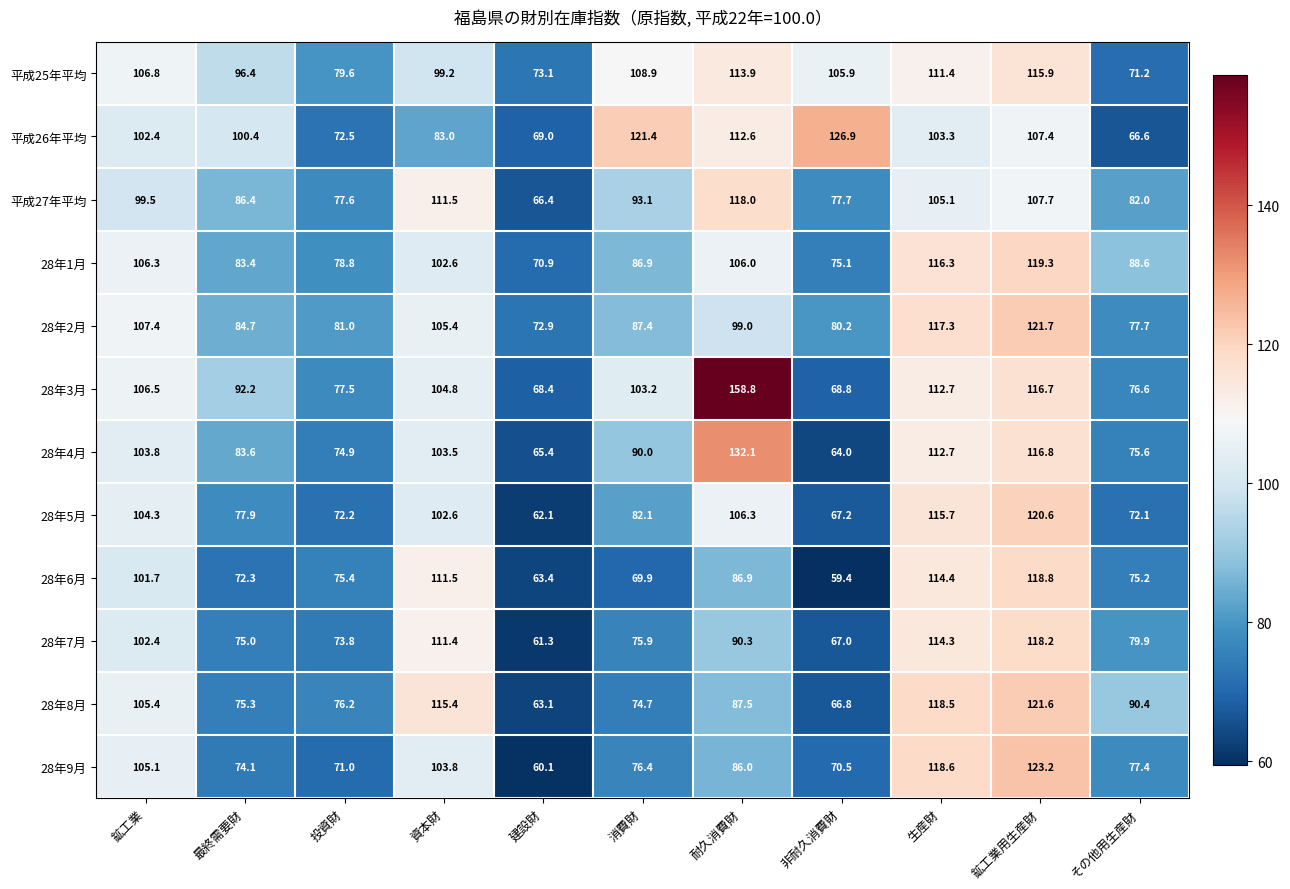

Which series changed the most between 資本財 and 消費財?

28年6月